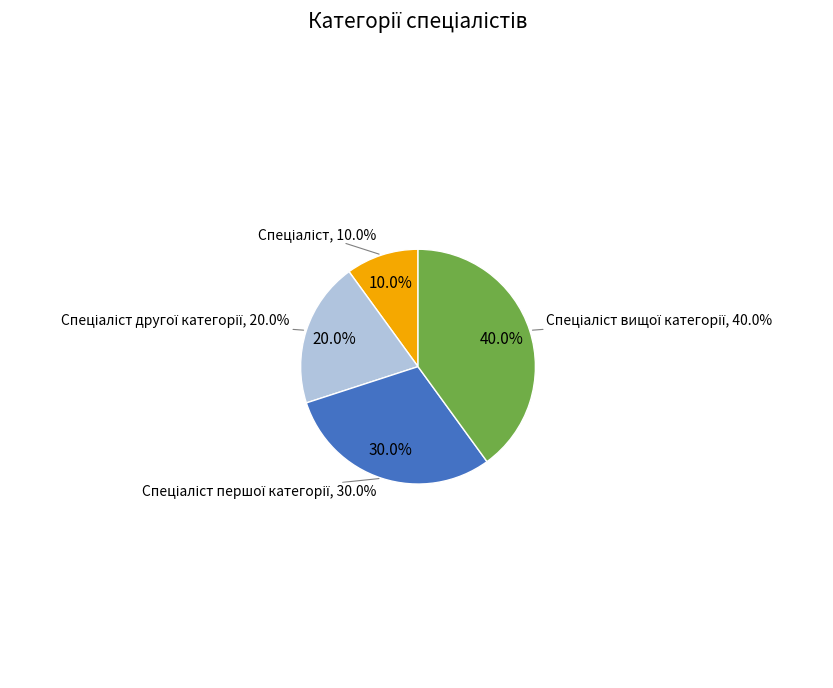

To the nearest percent, what is the difference between the largest and smallest slice percentages?

30%